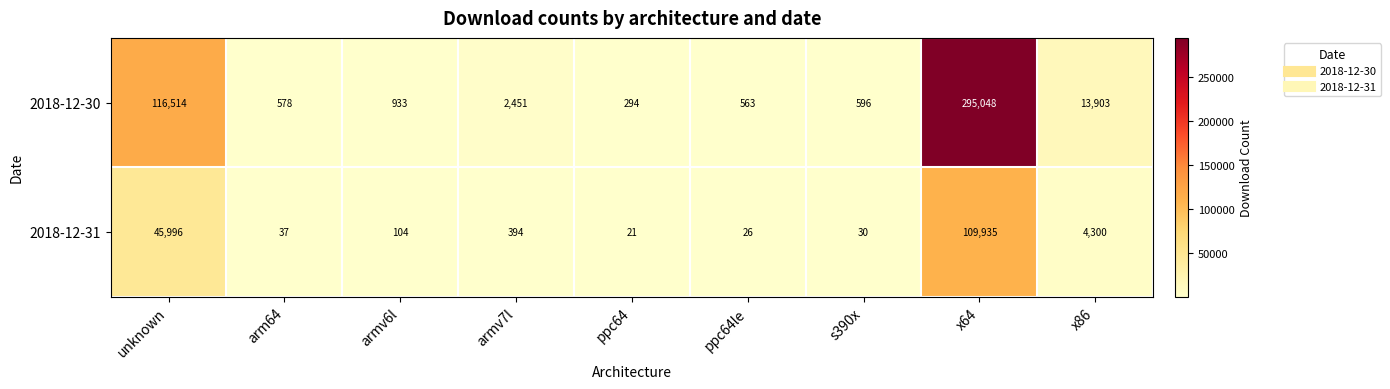

Which series has the largest total across all categories?

2018-12-30